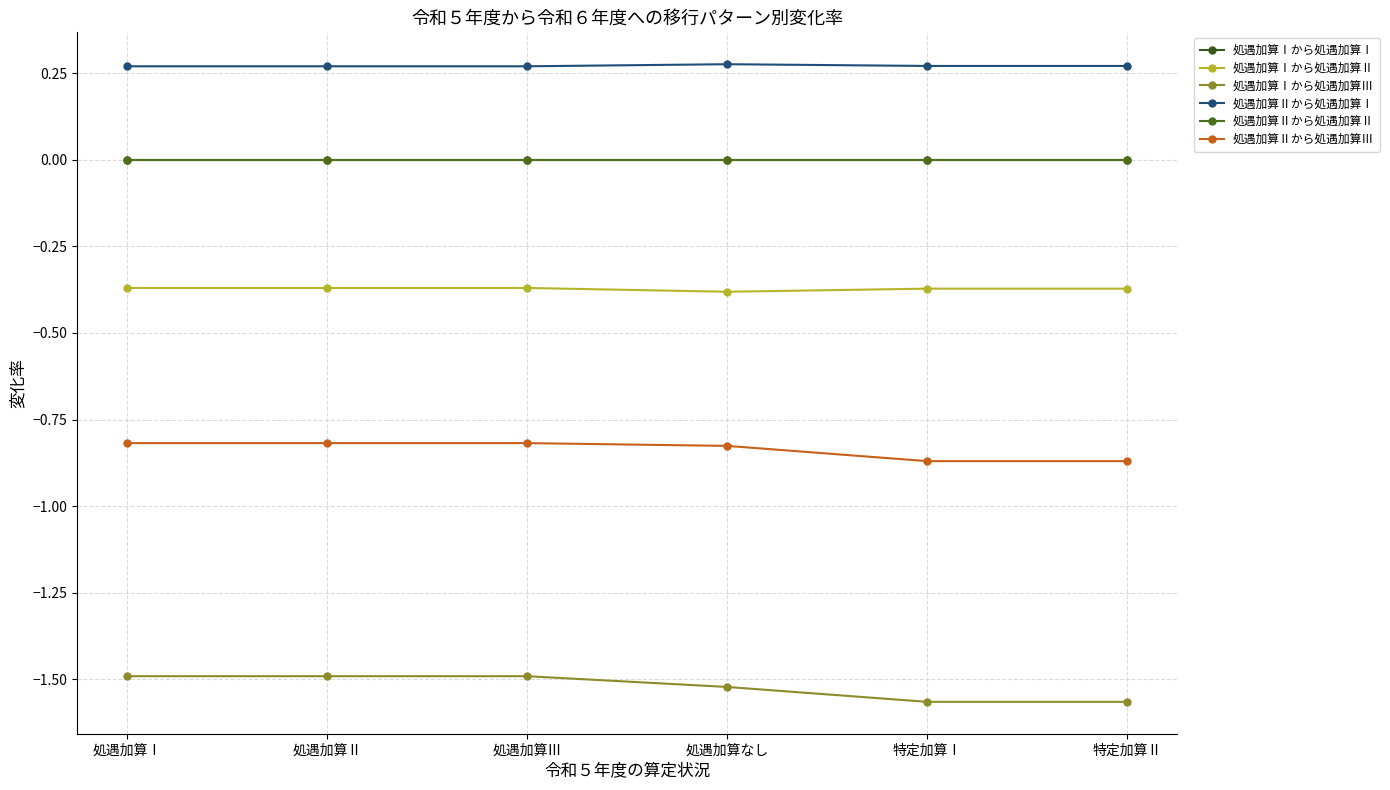

What is the label of the 2nd point from the right?

特定加算Ⅰ